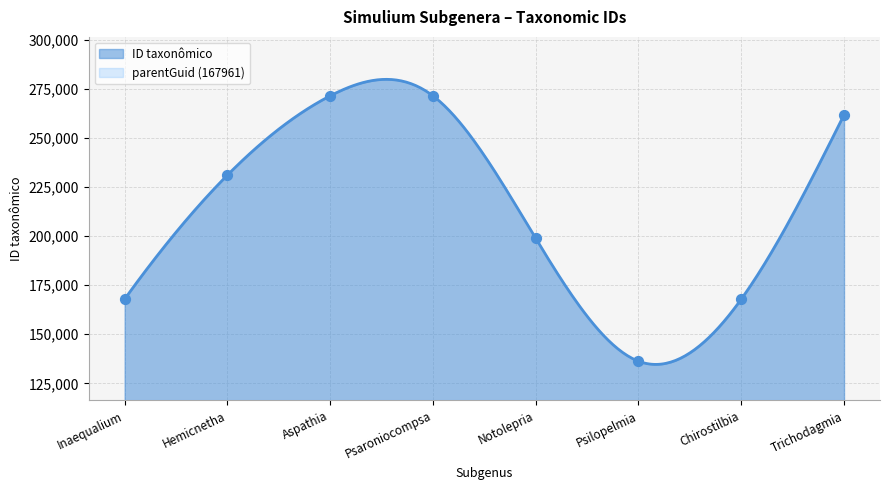

What is the ratio of the value at Aspathia to the value at Psaroniocompsa?

1.0